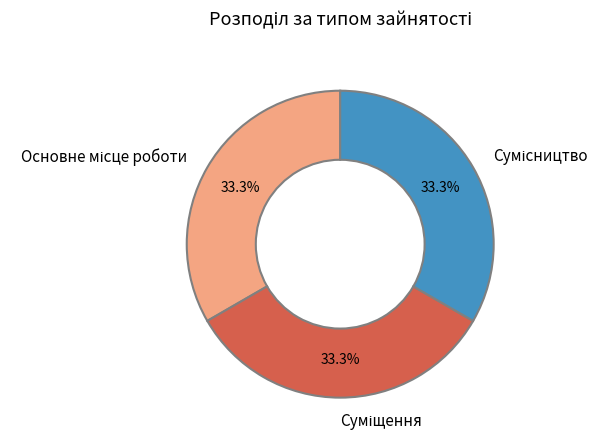

Does any single category account for the majority?

No